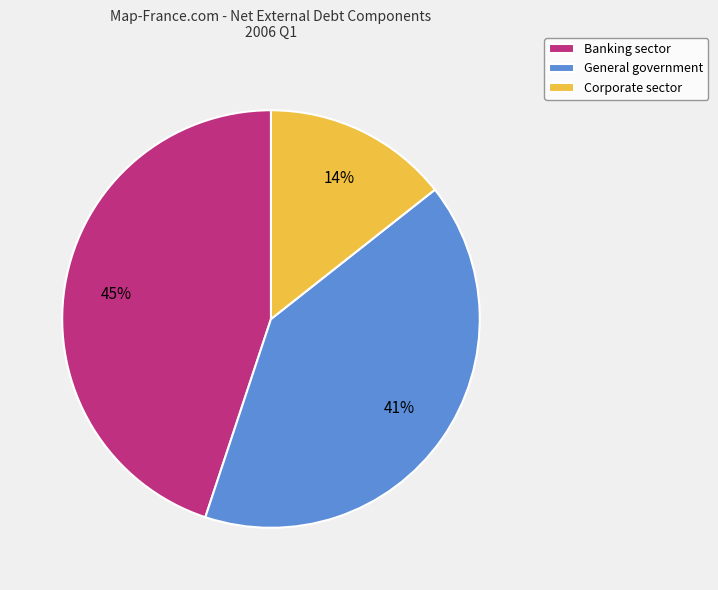

Does Corporate sector account for over 50% of the chart?

No